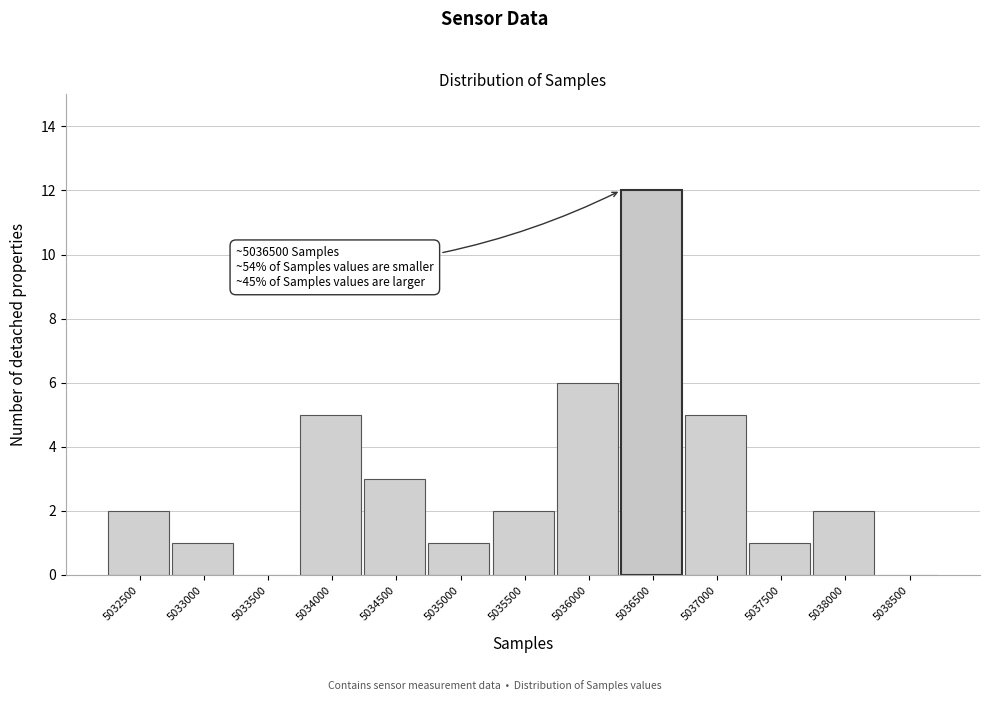

Reading left to right, transcribe all the data shown in this chart.

5032500=2	5033000=1	5033500=0	5034000=5	5034500=3	5035000=1	5035500=2	5036000=6	5036500=12	5037000=5	5037500=1	5038000=2	5038500=0